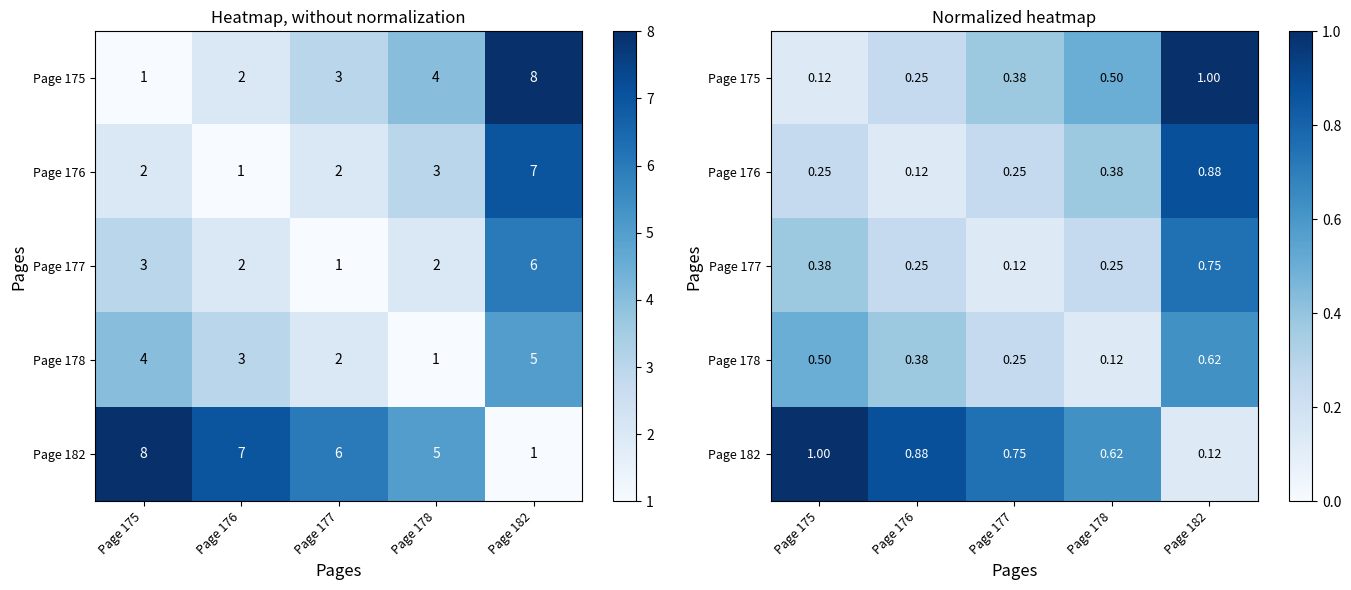

The Page 176 series shows 0.4 at Page 178. True or false?

True